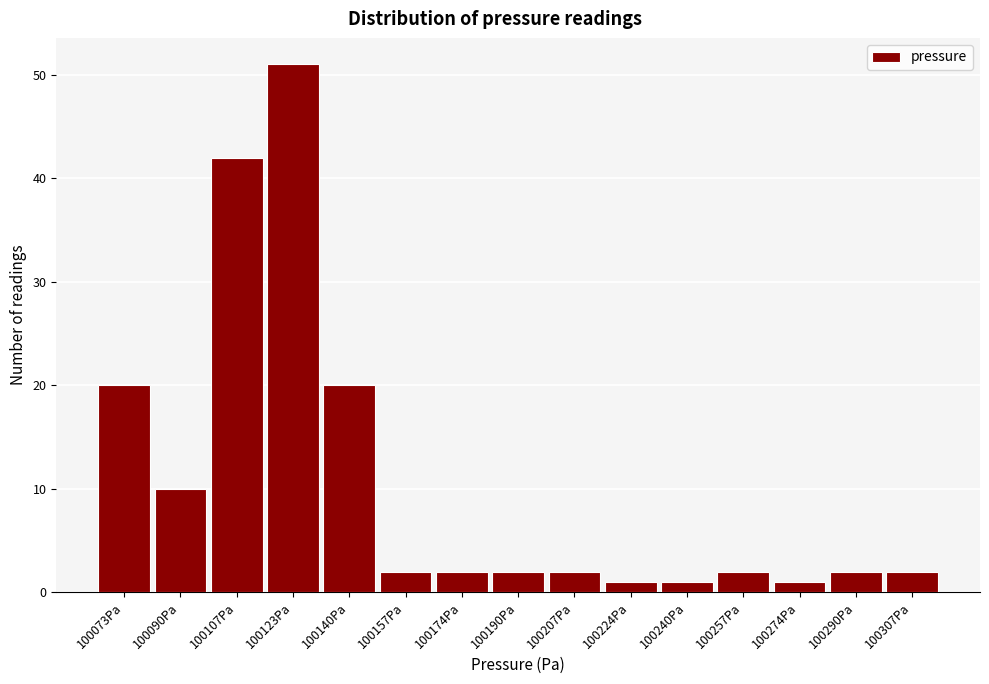

Reading left to right, list every bar in this chart as the range it spans on the x-axis followed by its height. Neither the bar edges nor the heights are printed on the chart, so give them approximately, as read against the axes.

100066 to 100082: 20
100082 to 100098: 10
100098 to 100116: 42
100116 to 100132: 51
100132 to 100148: 20
100148 to 100166: 2
100166 to 100182: 2
100182 to 100198: 2
100198 to 100216: 2
100216 to 100232: 1
100232 to 100248: 1
100248 to 100266: 2
100266 to 100282: 1
100282 to 100298: 2
100298 to 100316: 2